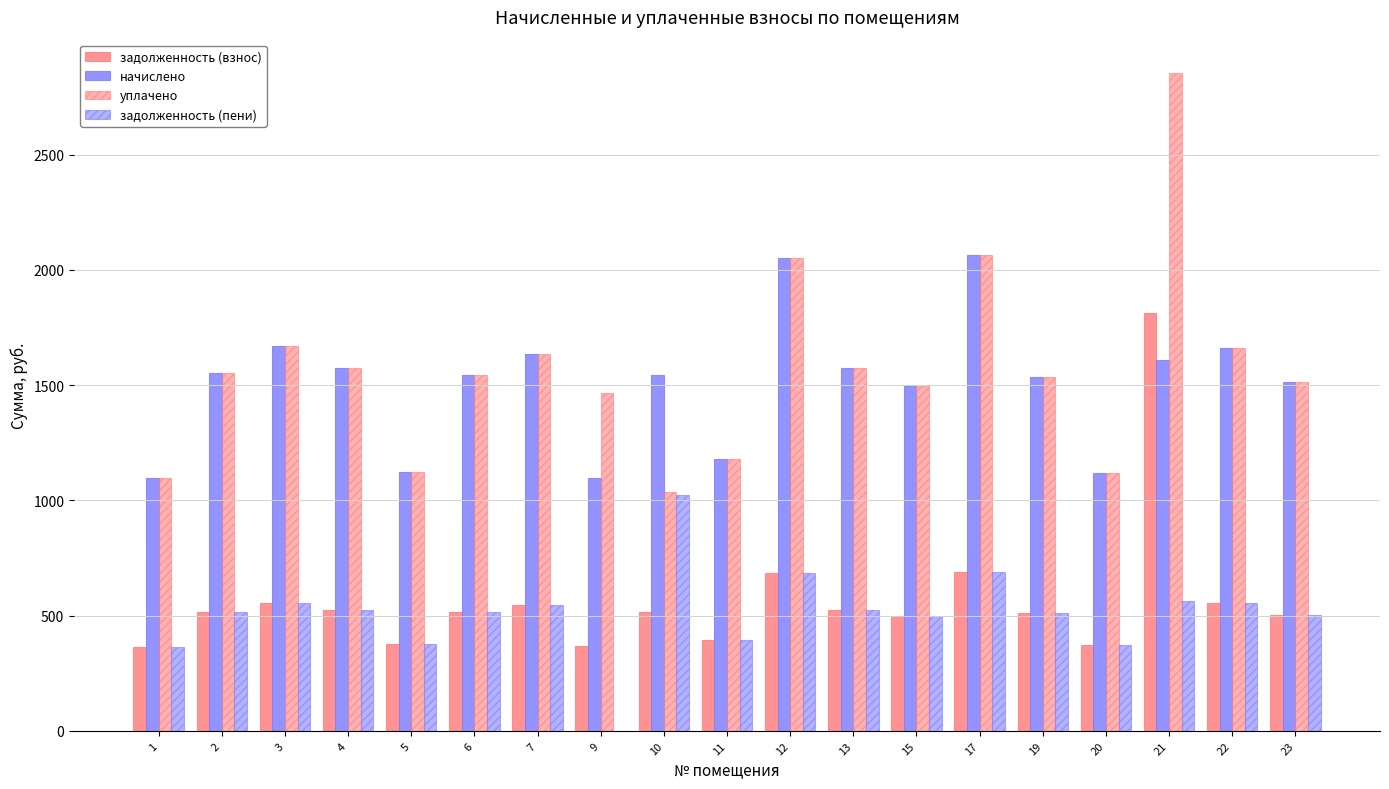

Is it true that начислено equals 2731.1 at 2?

False